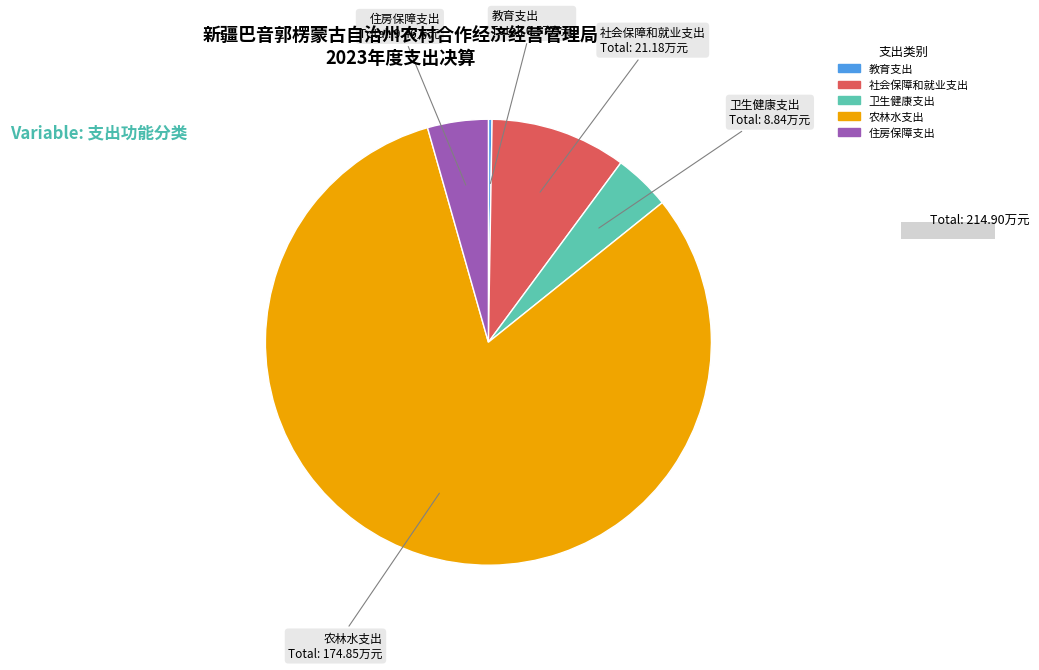

Approximately how many times larger is the value at 农林水支出 compared to 住房保障支出?

18.5